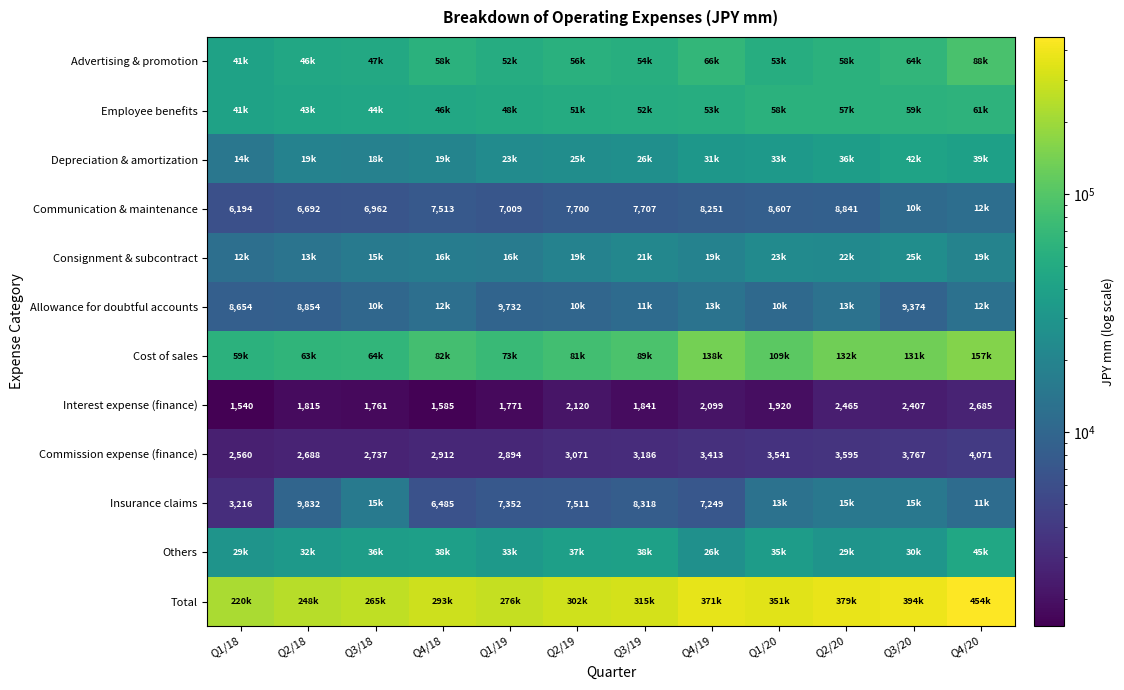

What value does the Commission expense (finance) series have at Q3/19?

3186